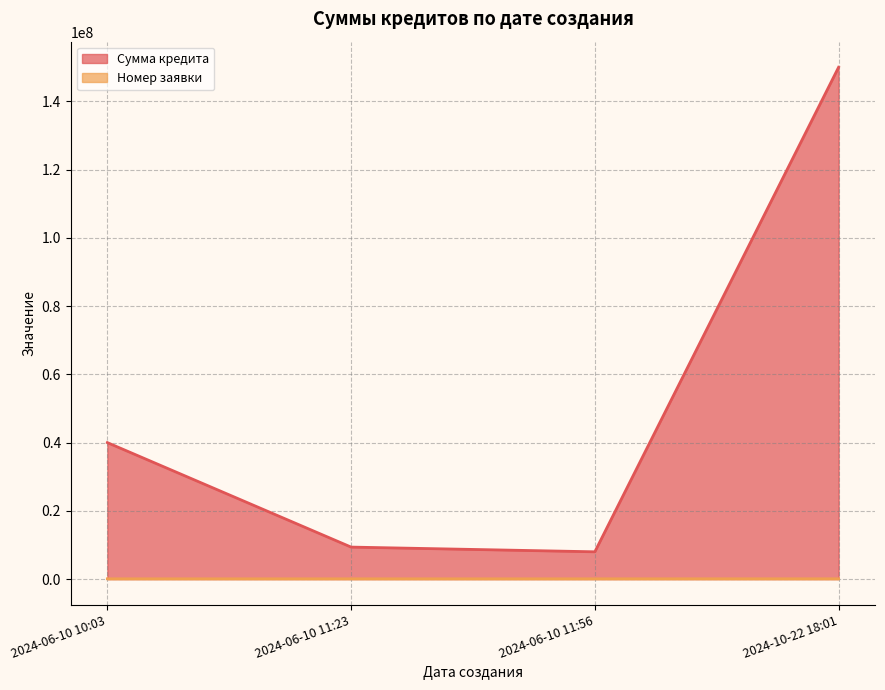

List the series in order of their peak value, highest first.

Сумма кредита, Номер заявки